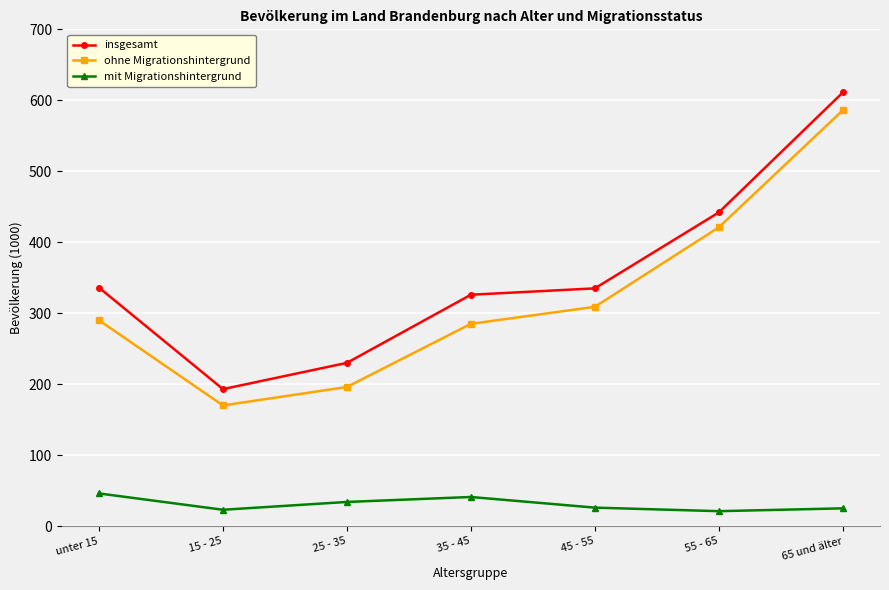

True or false: ohne Migrationshintergrund and mit Migrationshintergrund intersect in this chart.

False